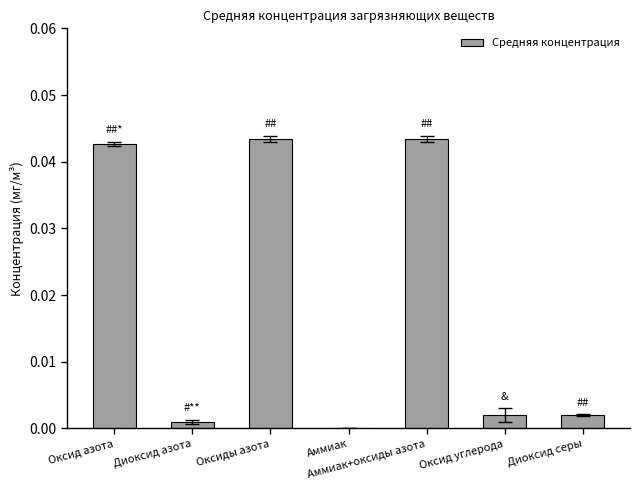

The chart shows a value of 0.1 at Аммиак+оксиды азота. True or false?

False